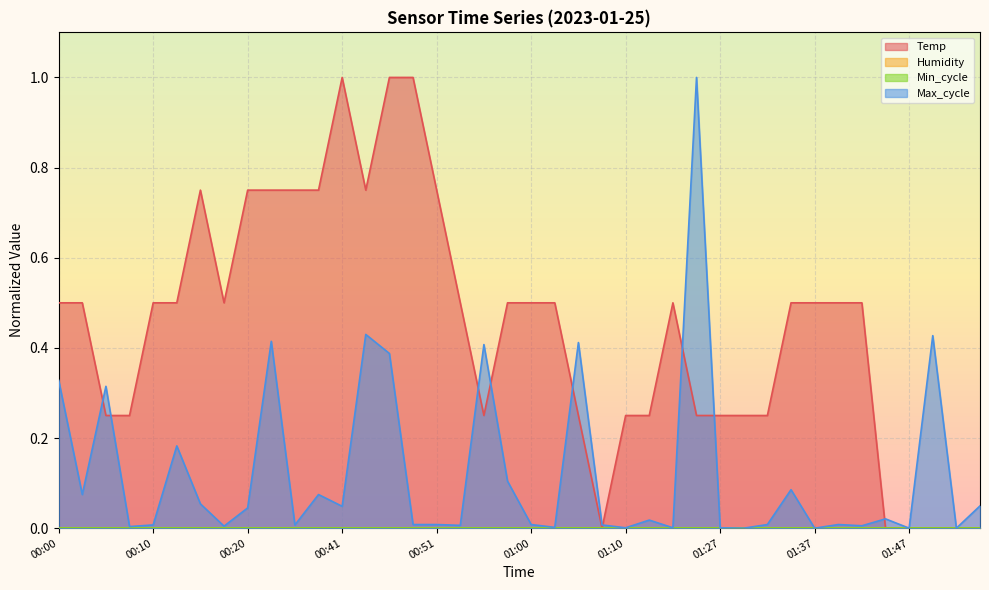

At 01:24, list the series in order from largest to smallest.

Max_cycle, Temp